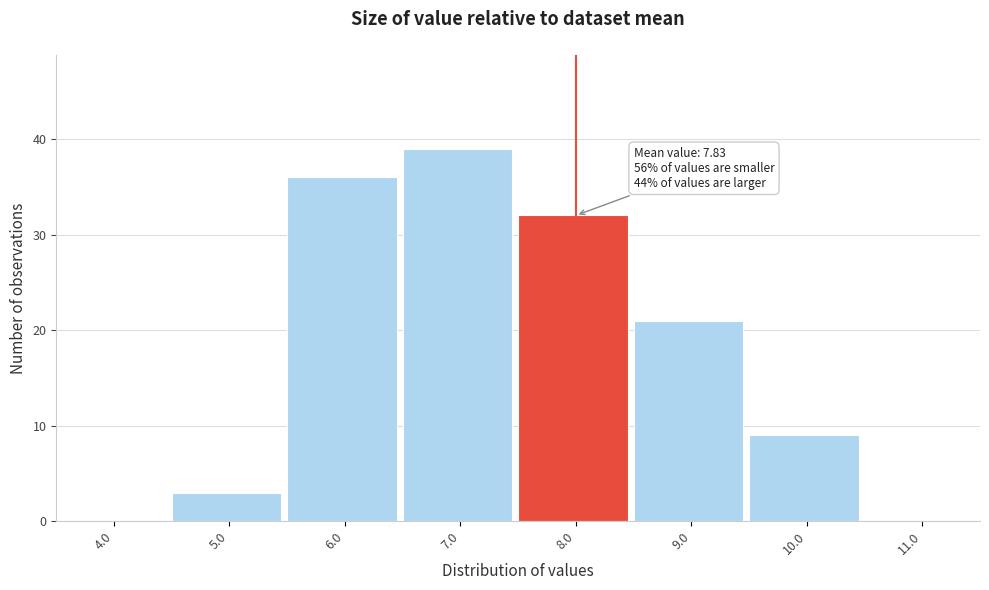

Reading left to right, what are all the values shown in this chart?

4.0=0	5.0=3	6.0=36	7.0=39	8.0=32	9.0=21	10.0=9	11.0=0